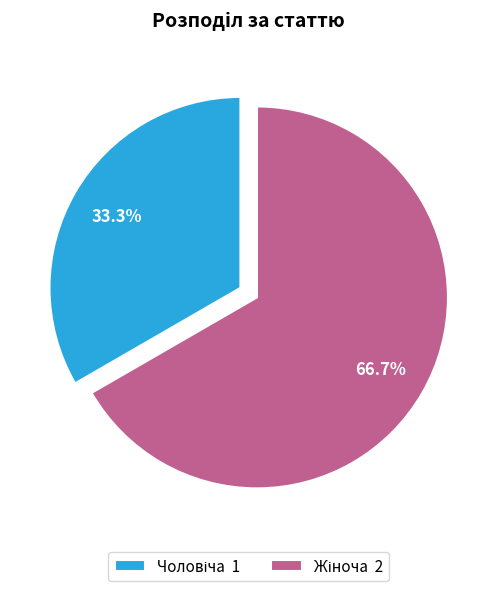

Is there any slice that represents more than half of the pie?

Yes